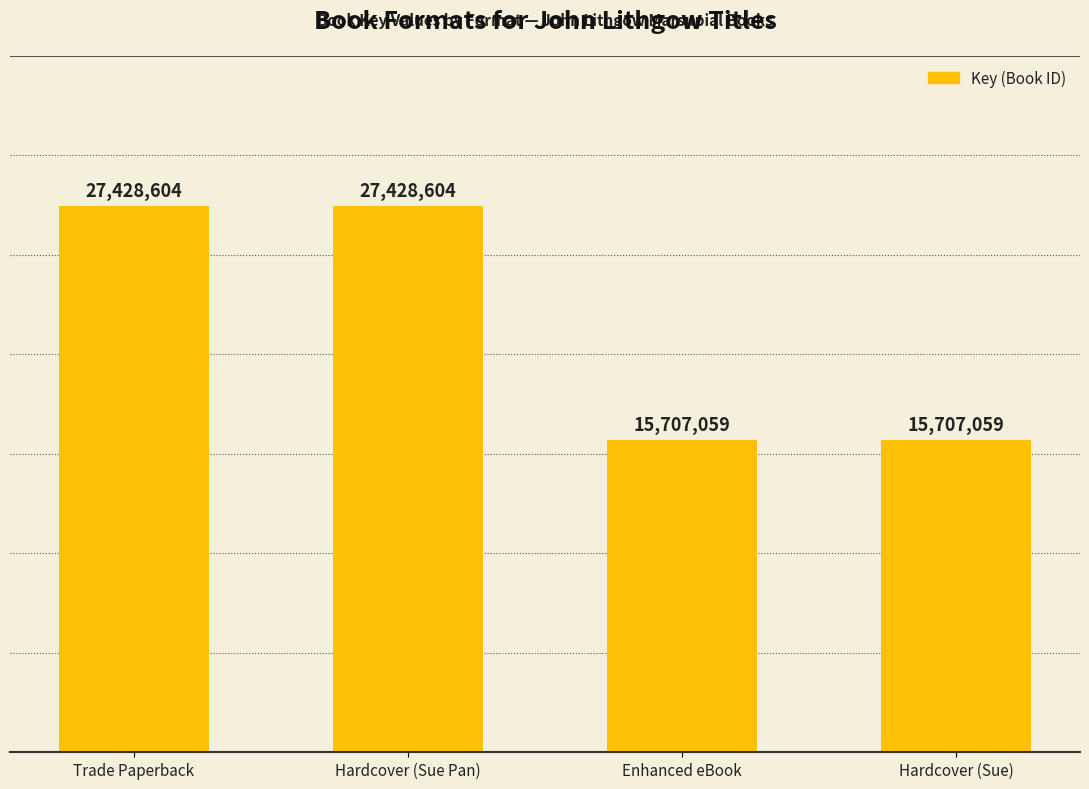

At which label is the value closest to 21567831?

Enhanced eBook